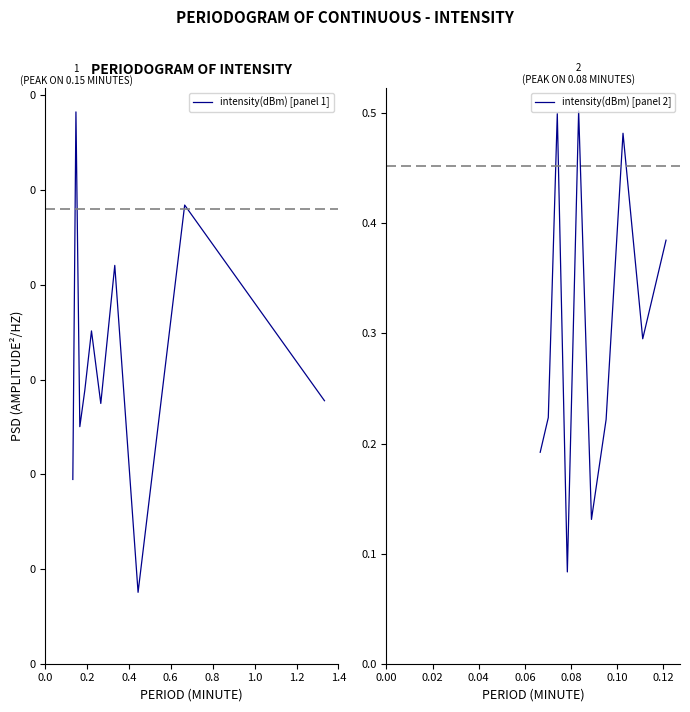

True or false: intensity(dBm) [panel 1] and intensity(dBm) [panel 2] intersect in this chart.

True